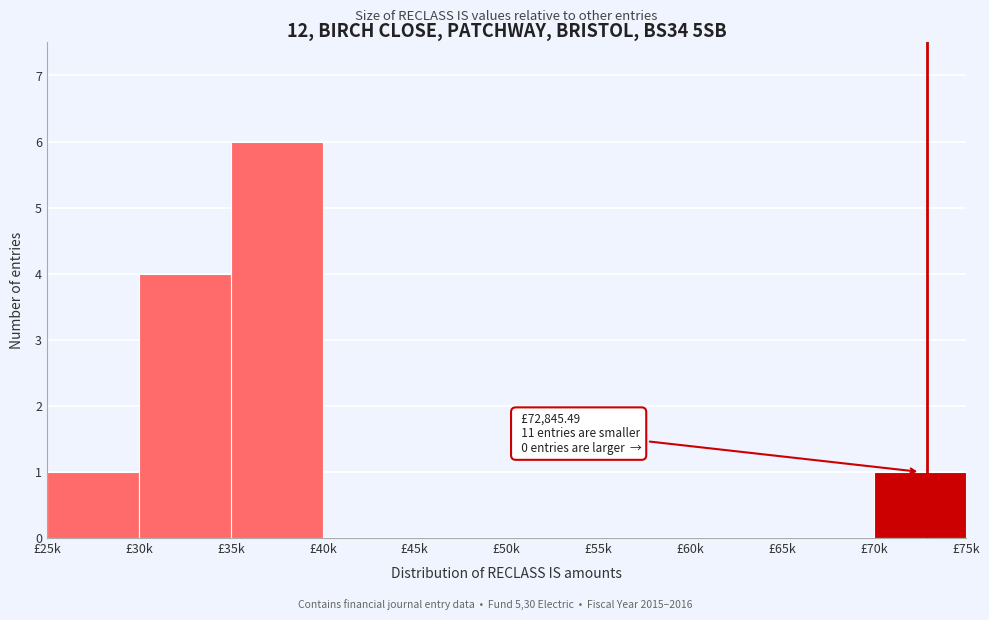

Reading left to right, list all the values displayed in this chart.

£25k=1	£30k=4	£35k=6	£40k=0	£45k=0	£50k=0	£55k=0	£60k=0	£65k=0	£70k=1